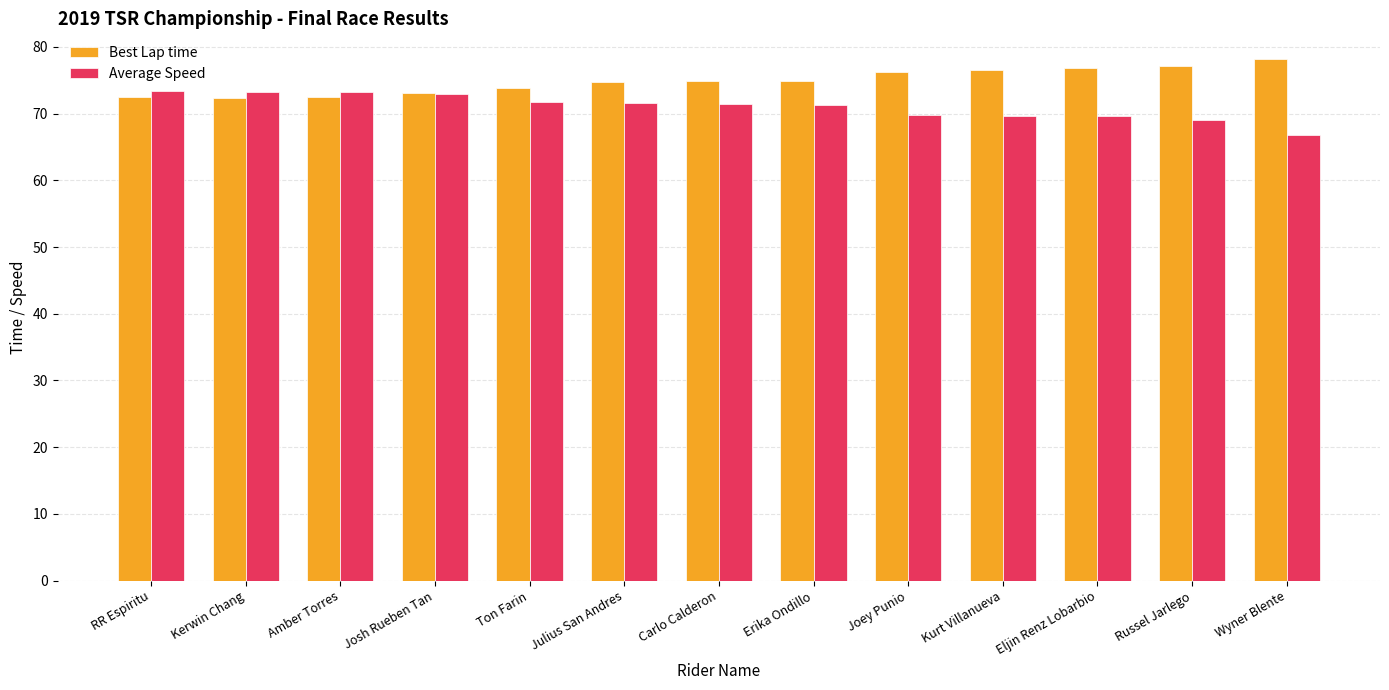

What is the total value across all series at Eljin Renz Lobarbio?

146.5